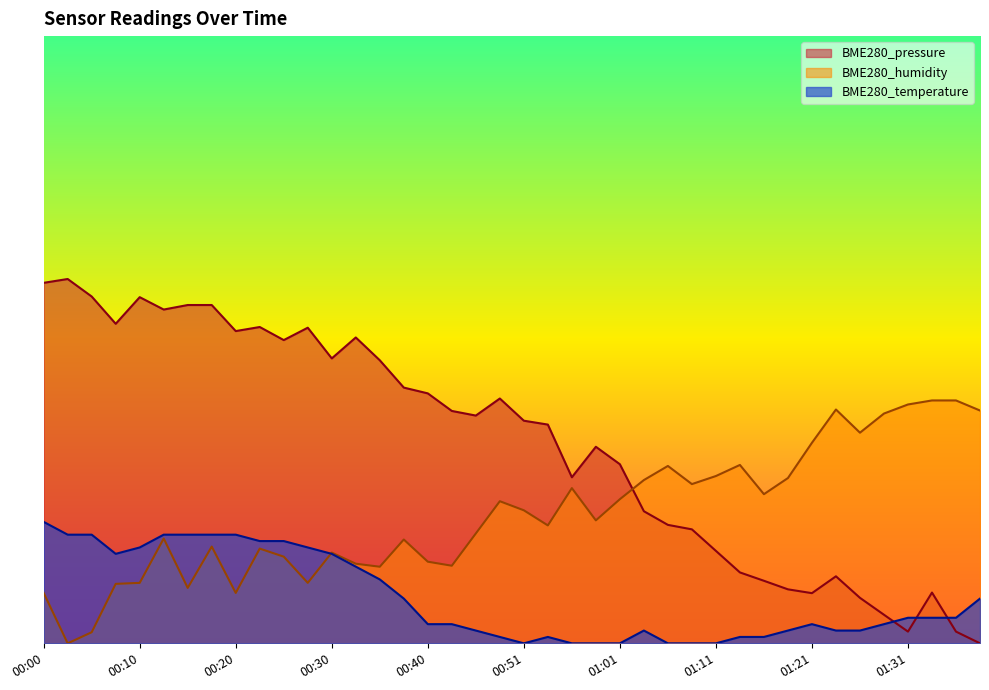

At which category does the chart reach its minimum across all series?

01:39